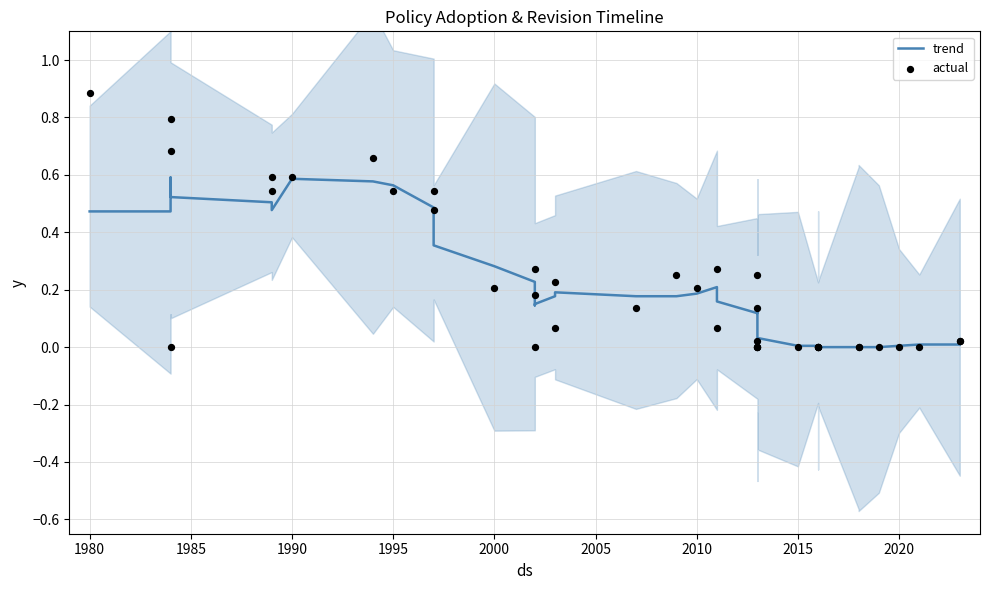

Which series contains the lowest Y value?

trend